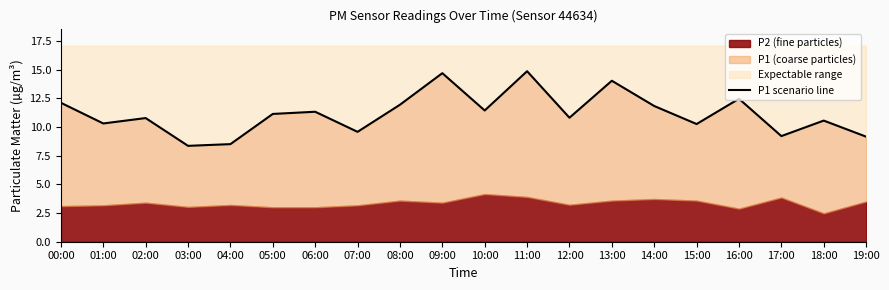

What is the difference between the maximum and minimum values?

6.5